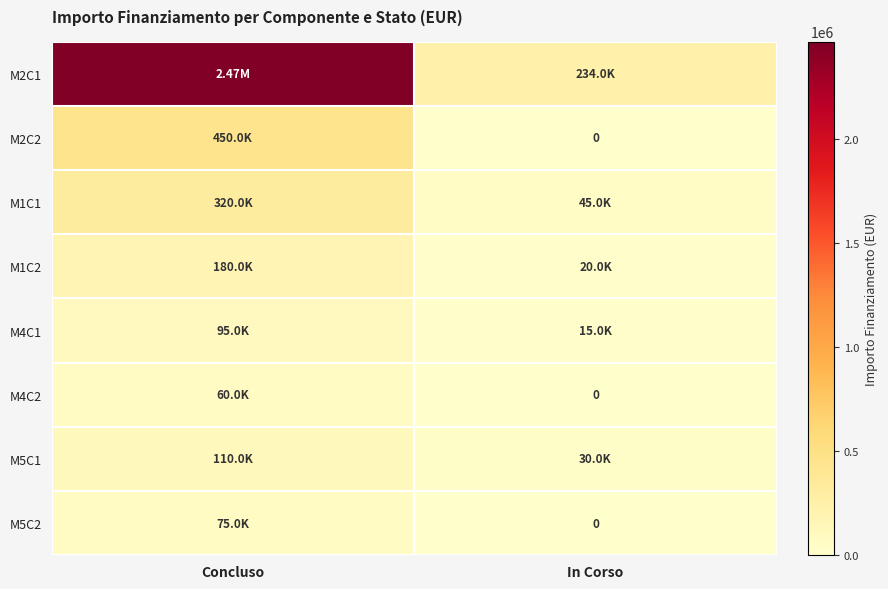

Which category has the lowest value in the M4C2 series?

In Corso